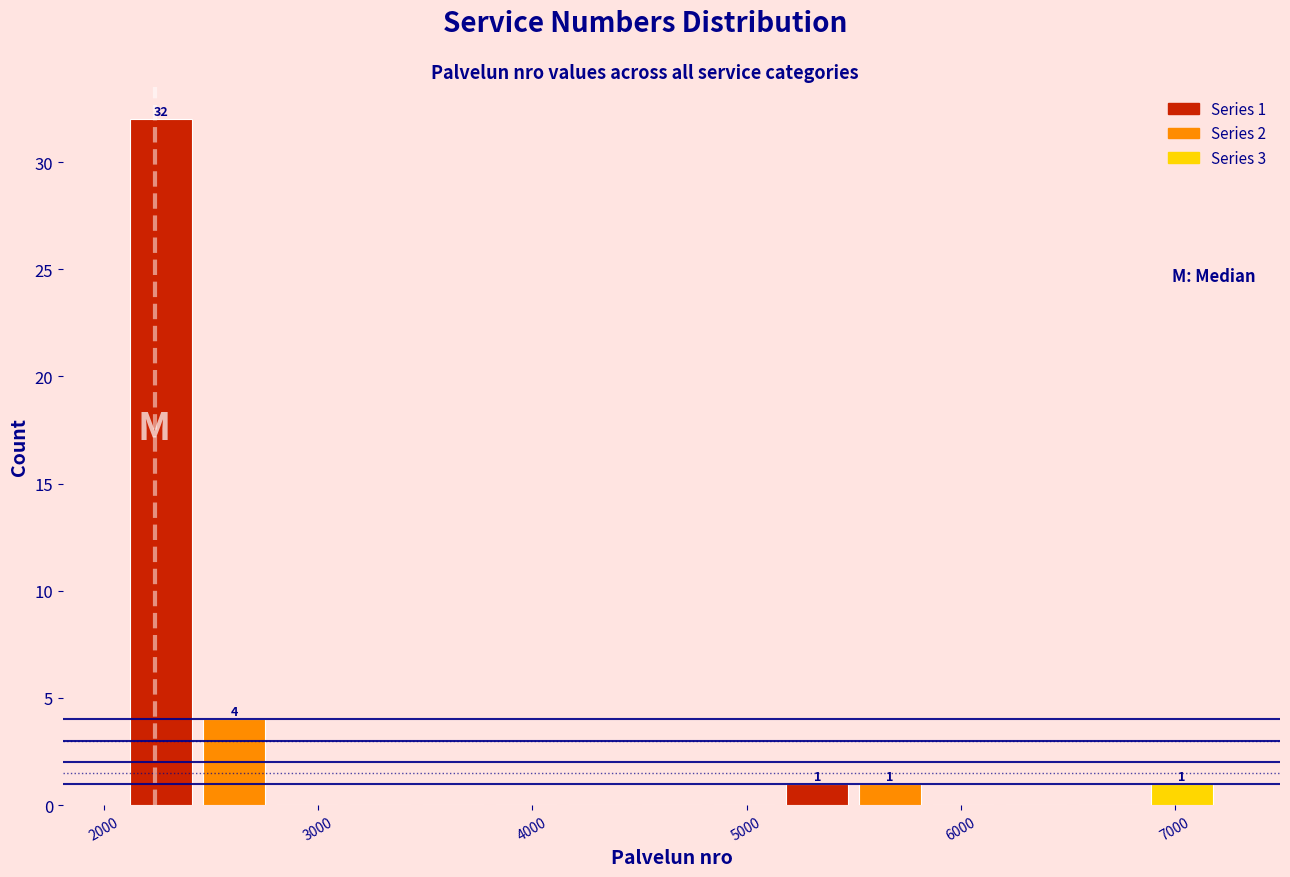

Read against the x-axis, roughly where is the centre of the tallest bar?

2300